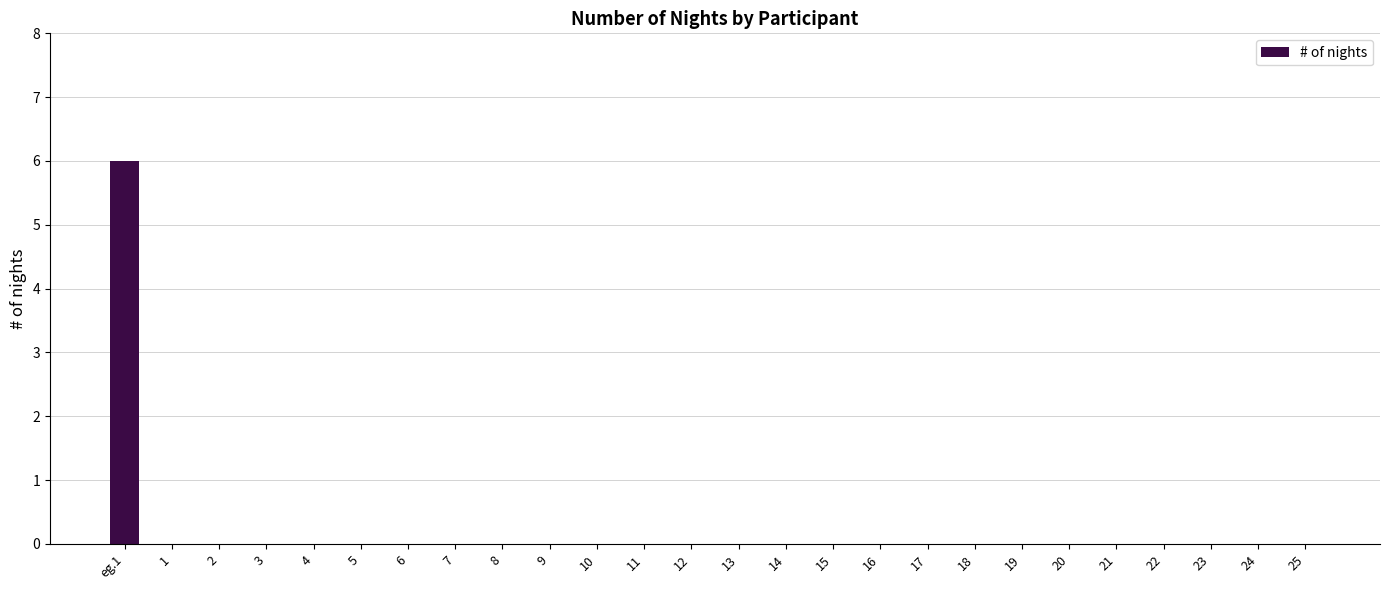

How many categories are shown in the chart?

26